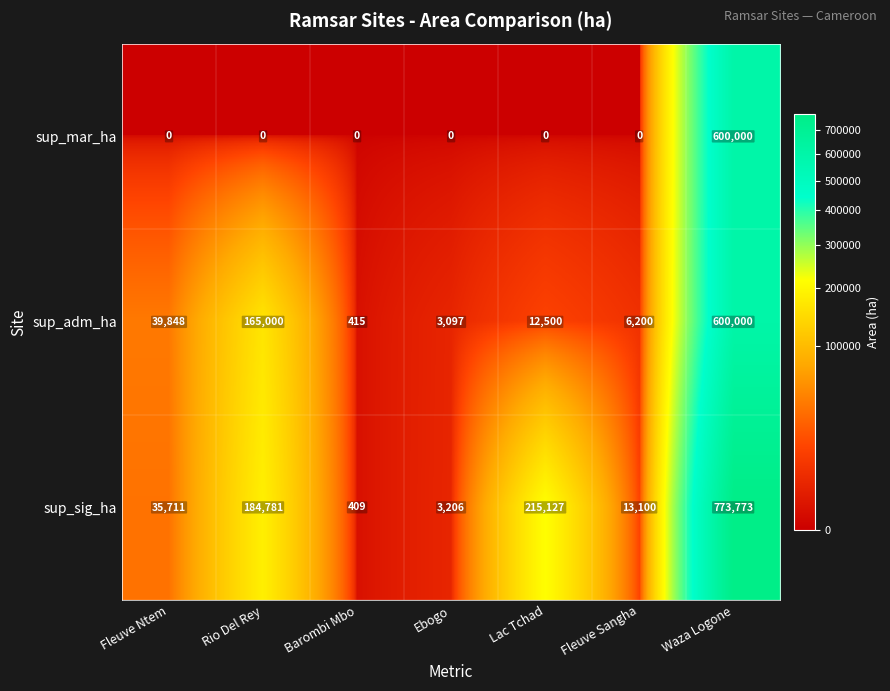

Which series has the largest range (max minus min)?

sup_sig_ha